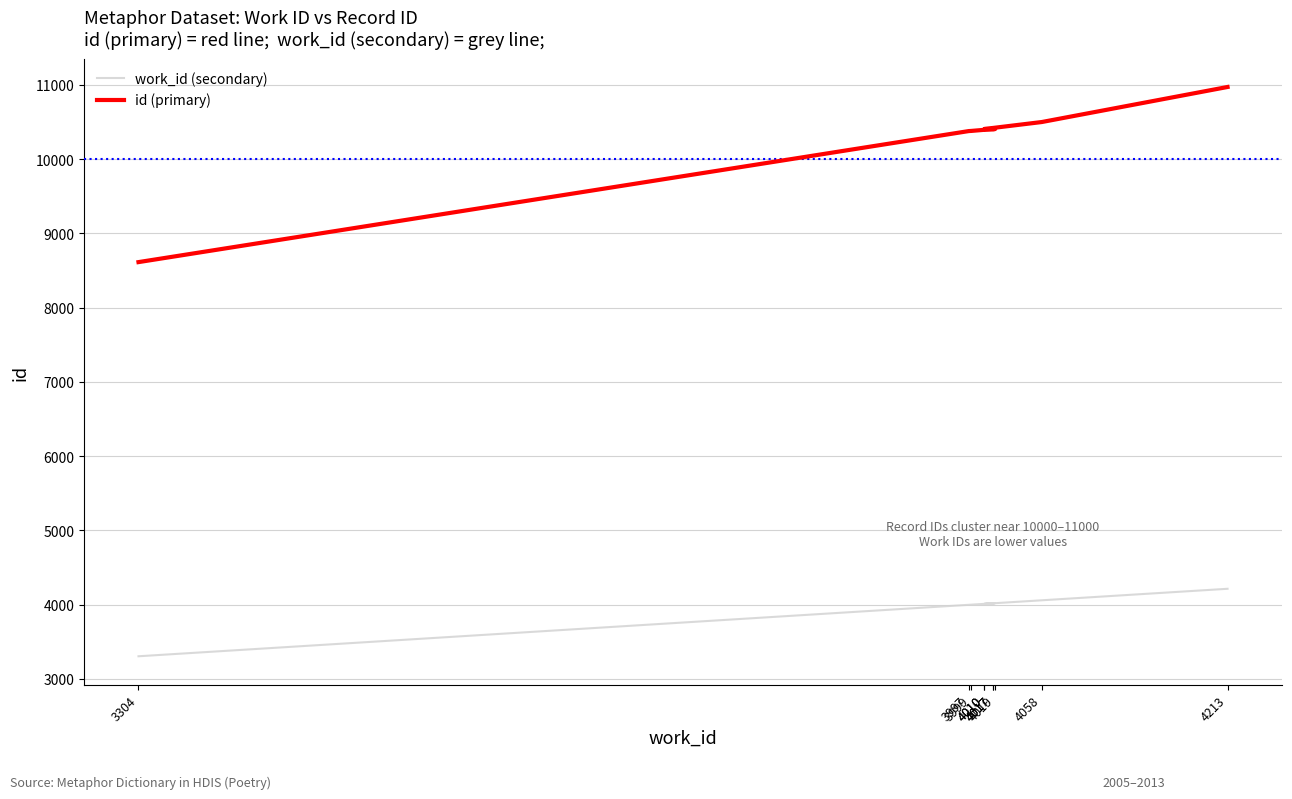

What are all the series names shown in the legend?

work_id (secondary), id (primary)